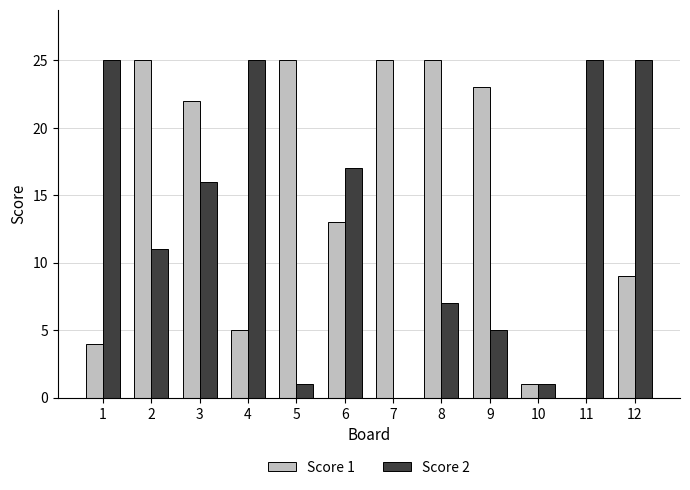

What is the sum of all Score 2 values?

158